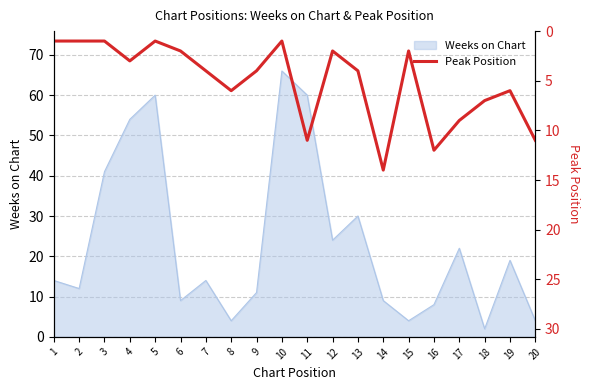

Reading left to right, extract all data points from this chart.

1	1	1	3	1	2	4	6	4	1	11	2	4	14	2	12	9	7	6	11